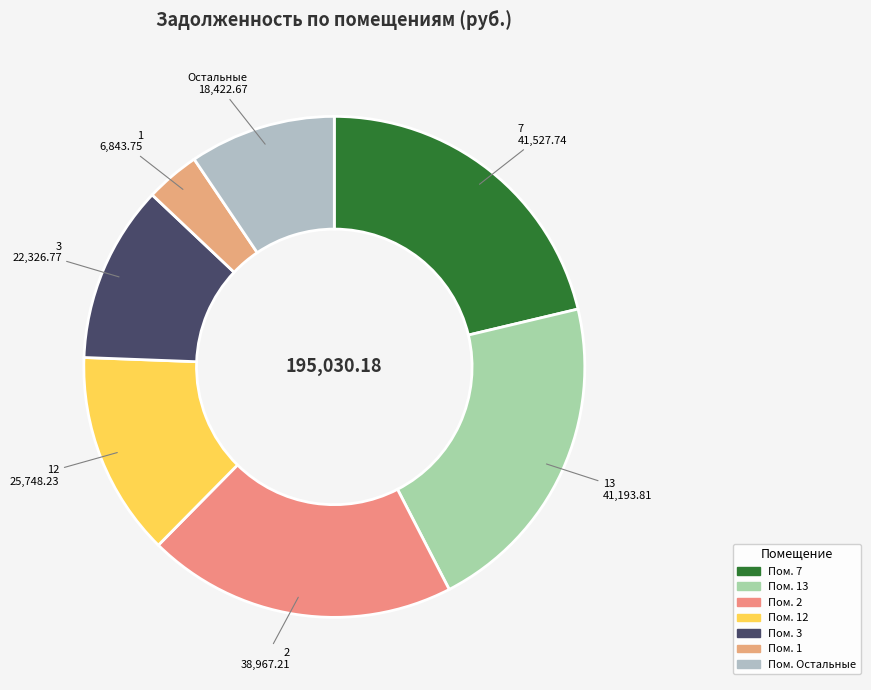

Which category has the biggest portion of the pie?

7